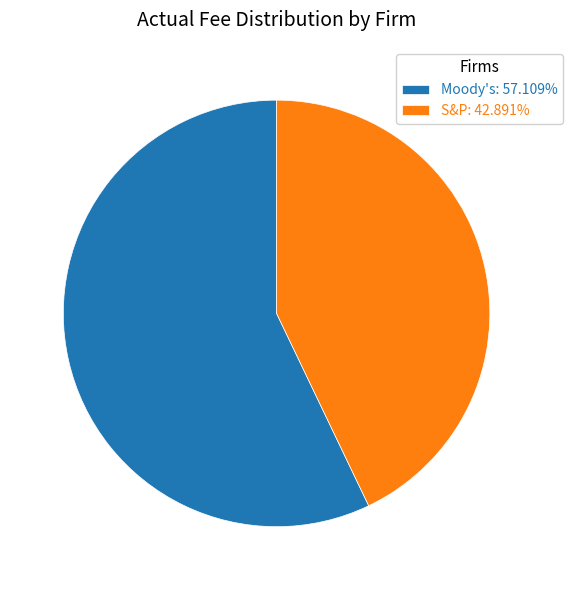

Is there a majority slice in this chart?

Yes